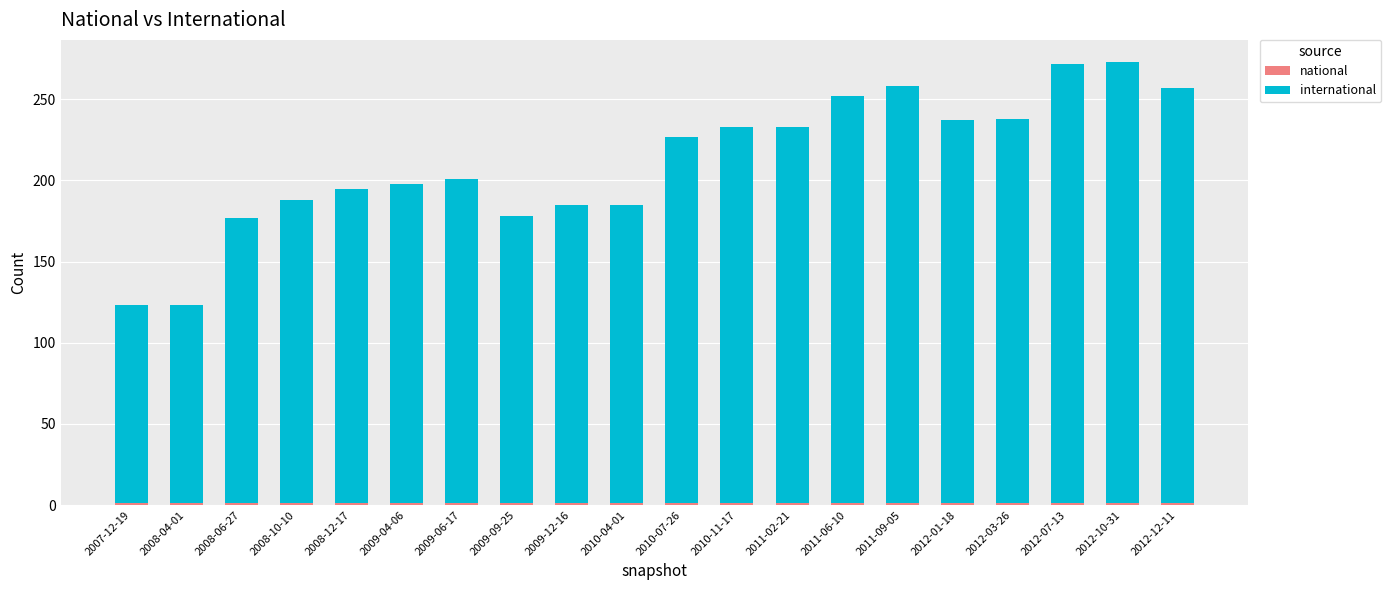

List the series in order of their overall mean, lowest first.

national, international